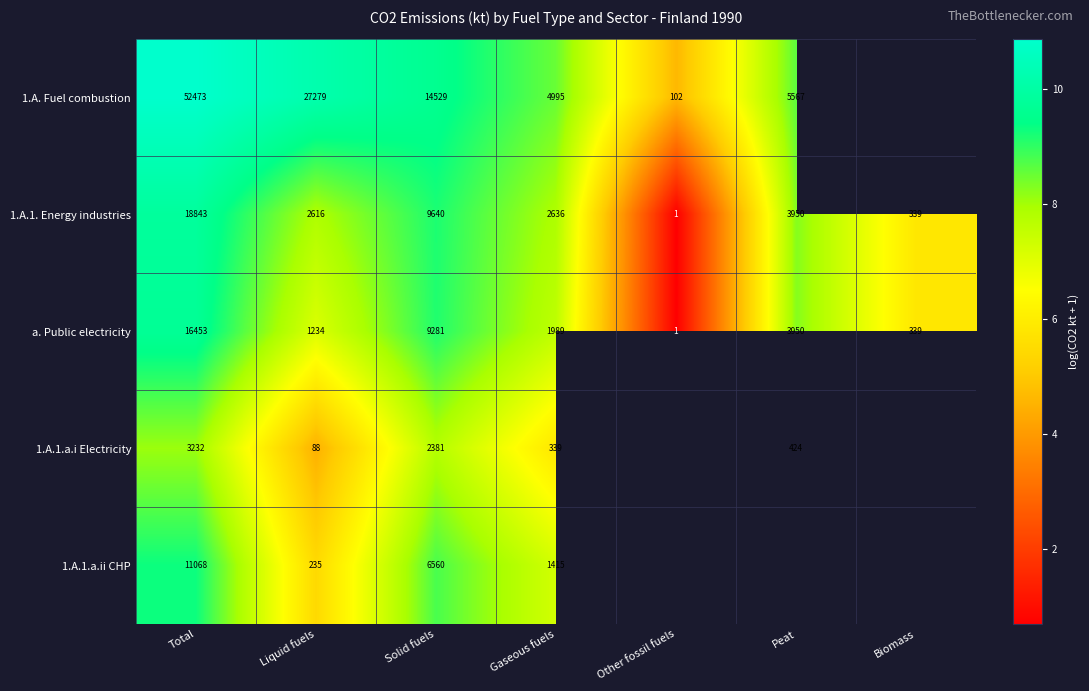

Is the value of 1.A.1. Energy industries at Total greater than the value of 1.A.1.a.ii CHP at Liquid fuels?

Yes